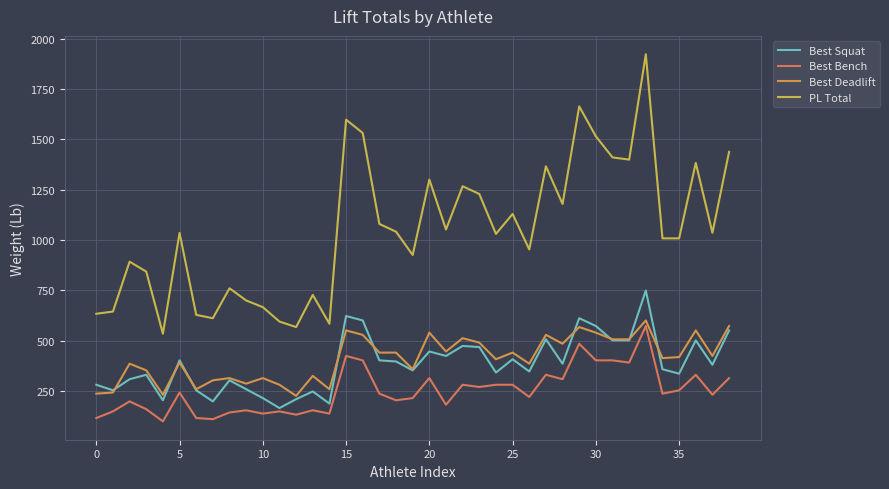

How many lines are shown in the chart?

4